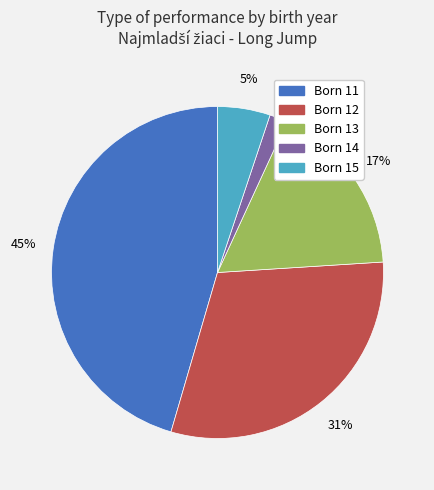

Is there a majority slice in this chart?

No